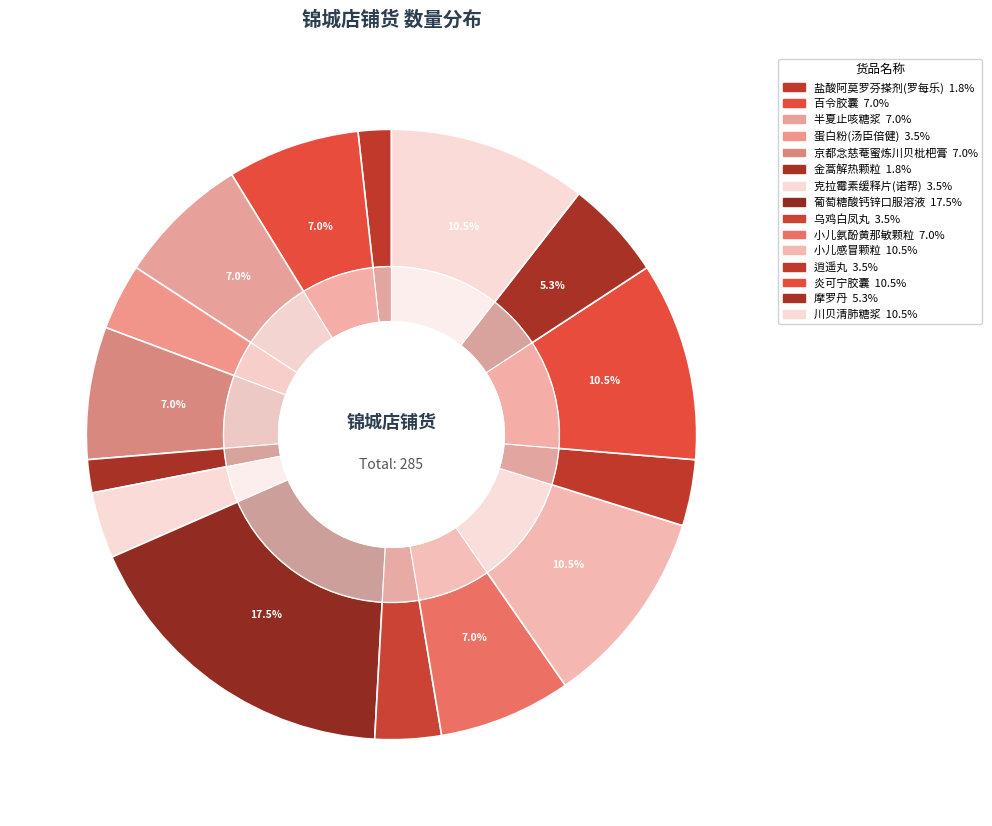

What percentage is the 炎可宁胶囊 slice, to the nearest percent?

11%